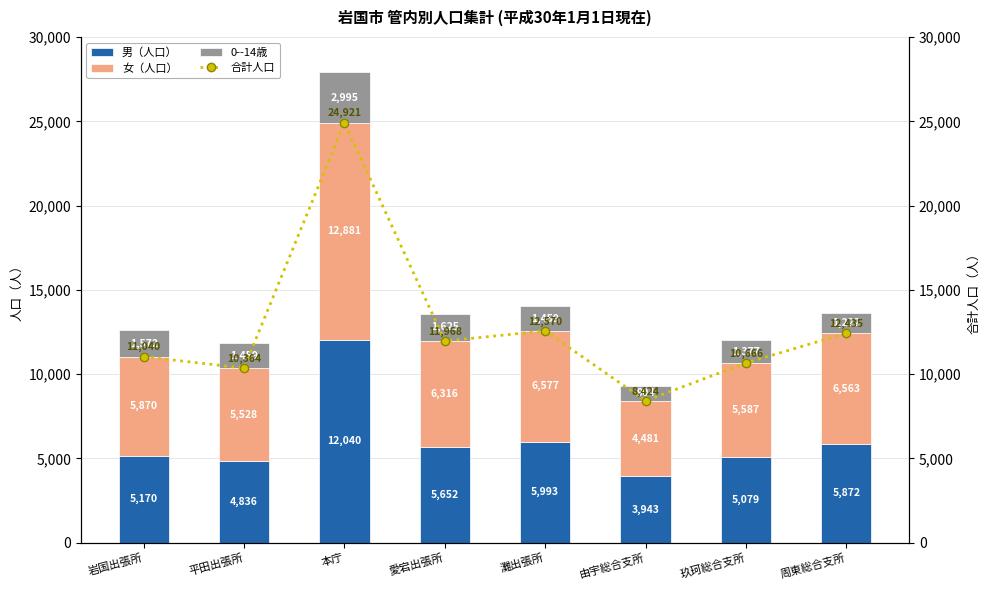

Reading left to right, transcribe all the data shown in this chart.

男（人口）: 5170	4836	12040	5652	5993	3943	5079	5872
女（人口）: 5870	5528	12881	6316	6577	4481	5587	6563
0--14歳: 1572	1459	2995	1625	1459	904	1377	1222
合計人口: 11040	10364	24921	11968	12570	8424	10666	12435